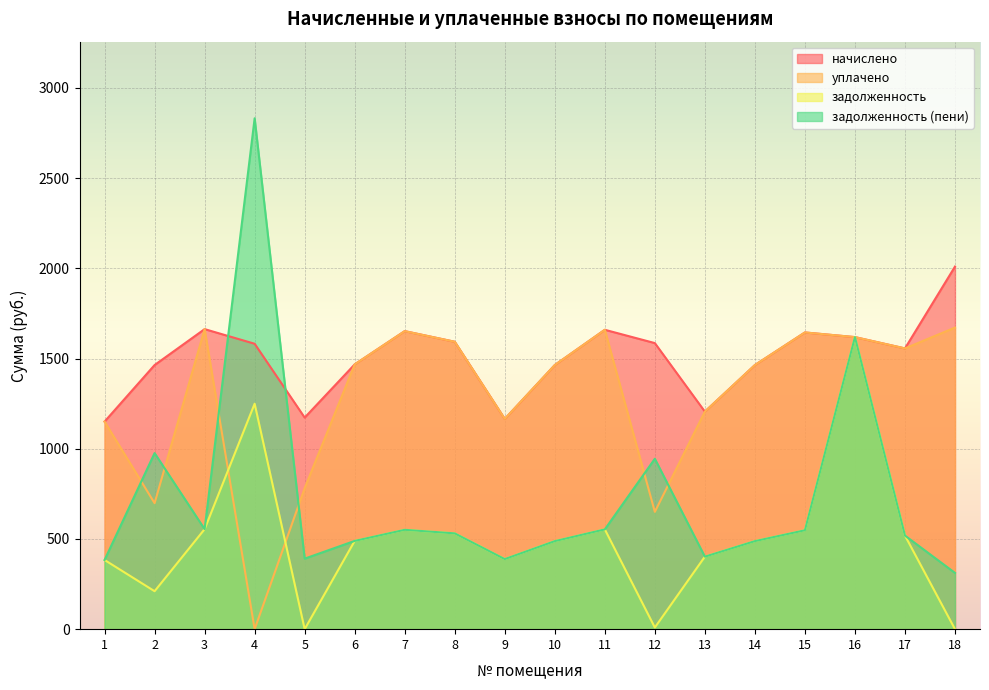

True or false: начислено and задолженность cross at least once.

False